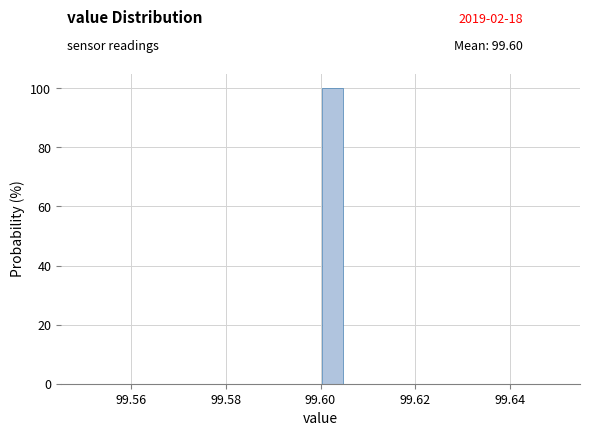

Around what value on the x-axis is the tallest bar? Give the approximate position of its centre, as read against the axis.

99.602